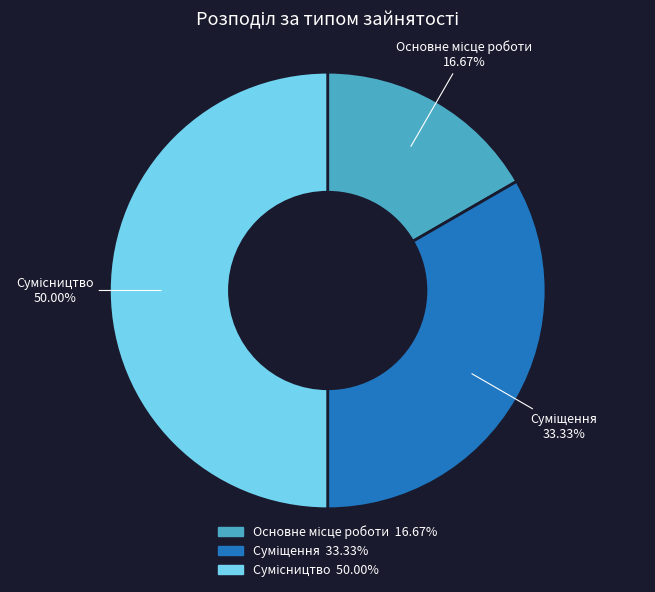

Does any single category account for the majority?

No